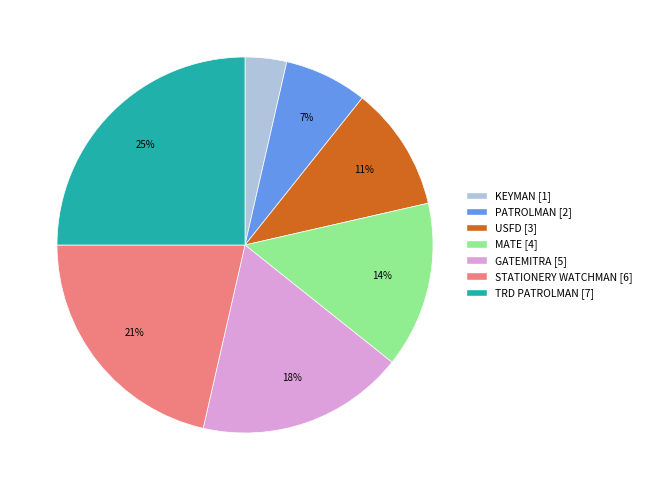

Which slice is the smallest?

KEYMAN [1]